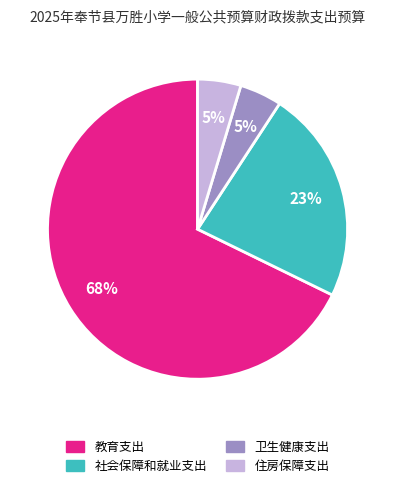

True or false: 教育支出 accounts for 75% of the total.

False